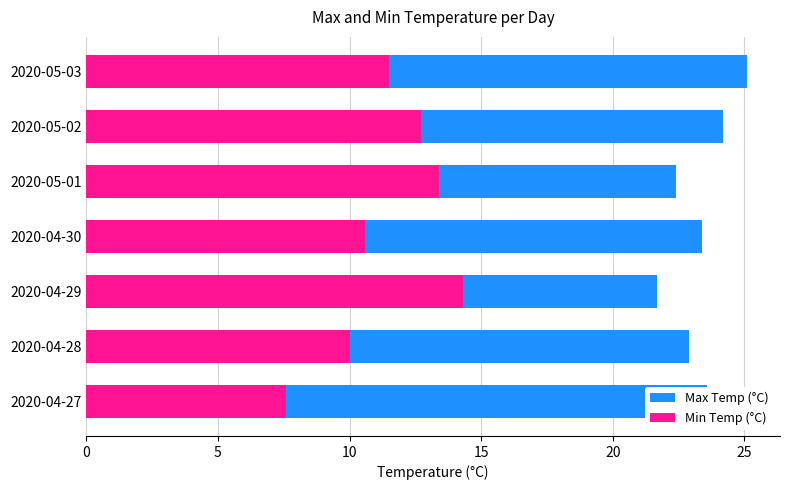

The value of Max Temp (°C) at 2020-05-03 is 43.5. True or false?

False